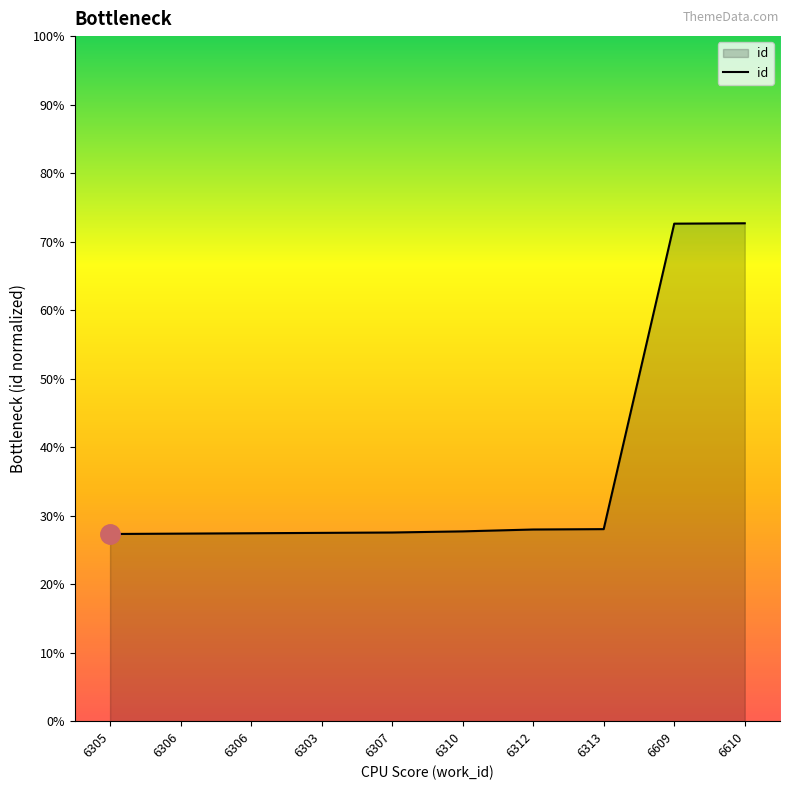

What is the label of the 5th point from the right?

6310